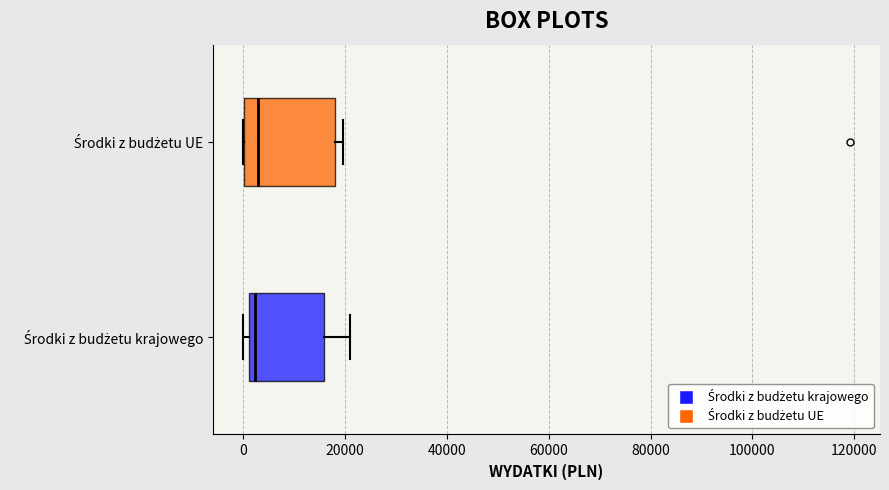

Which box is the widest, from its left edge to its right edge?

Środki z budżetu UE